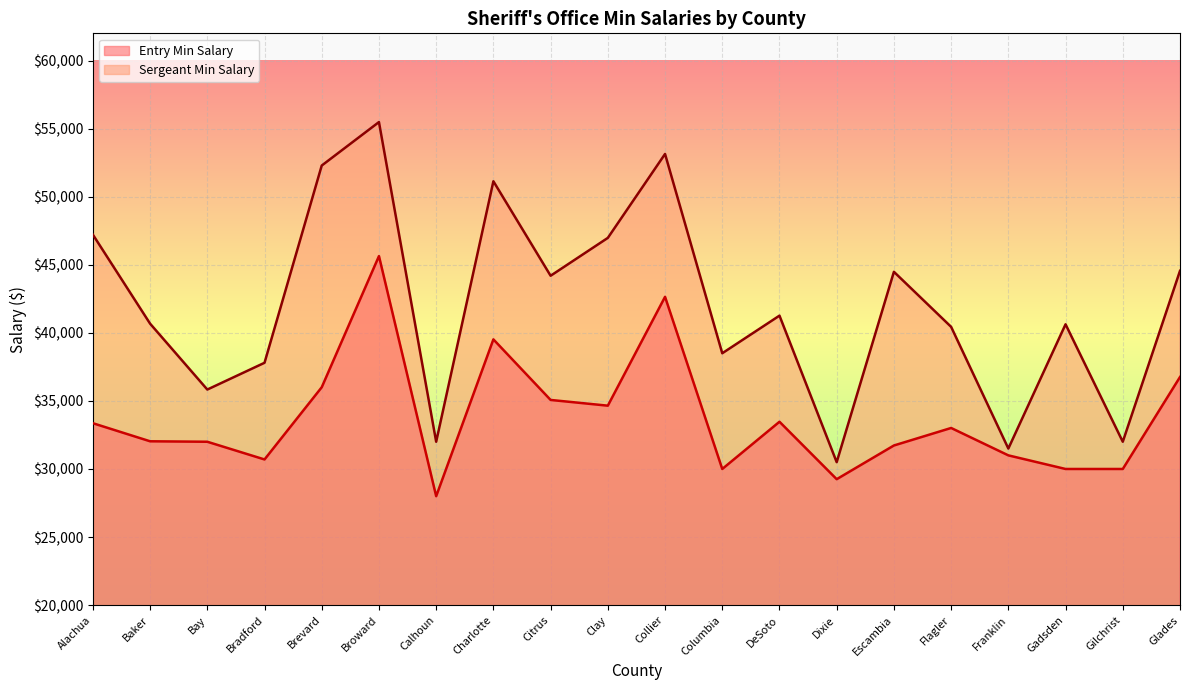

Between Collier and Franklin, which is larger?

Collier